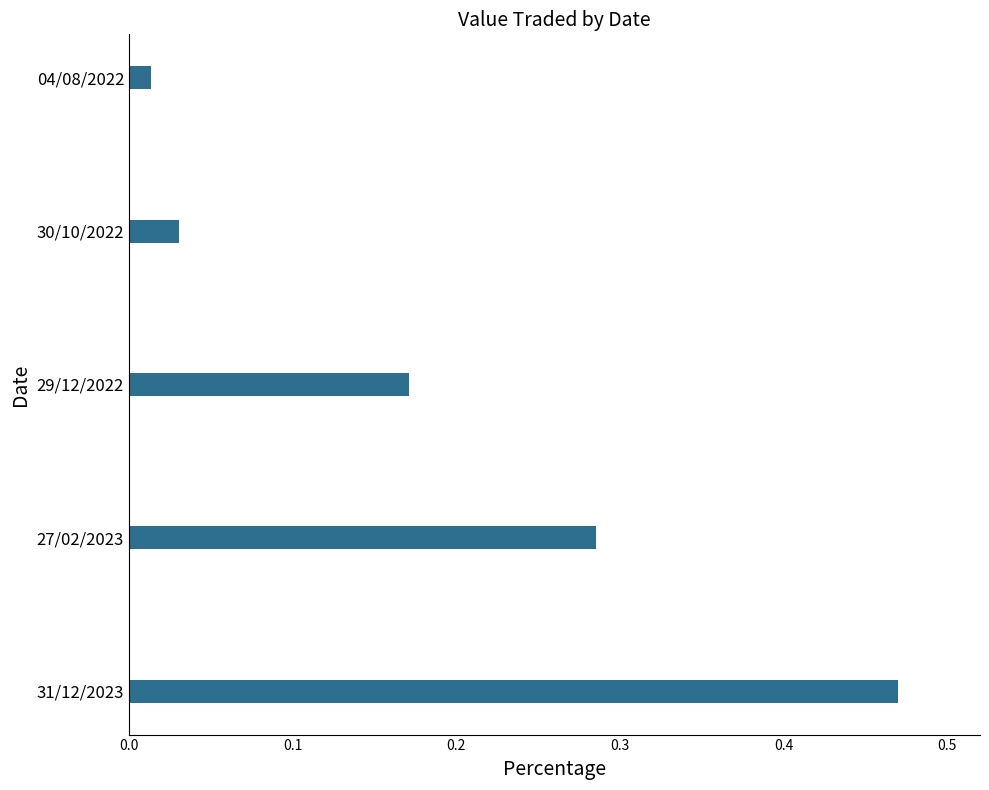

Rank the categories by value from highest to lowest.

31/12/2023, 27/02/2023, 29/12/2022, 30/10/2022, 04/08/2022